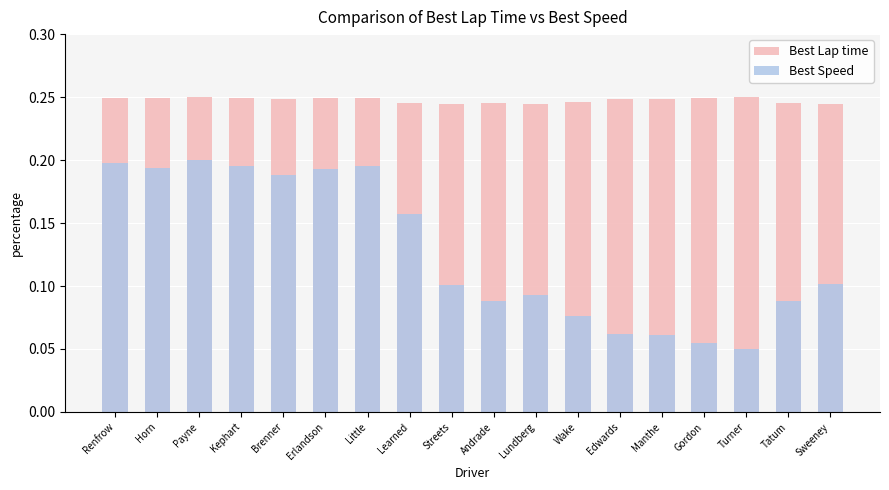

True or false: Best Lap time has a value of 0.4 at Lundberg.

False